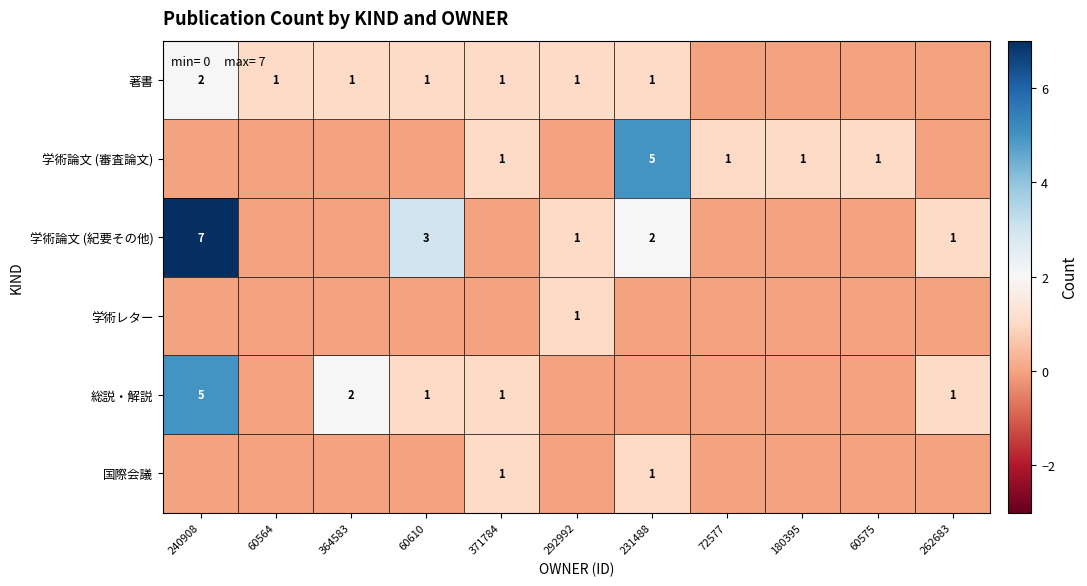

The 総説・解説 series shows 1 at 60610. True or false?

True